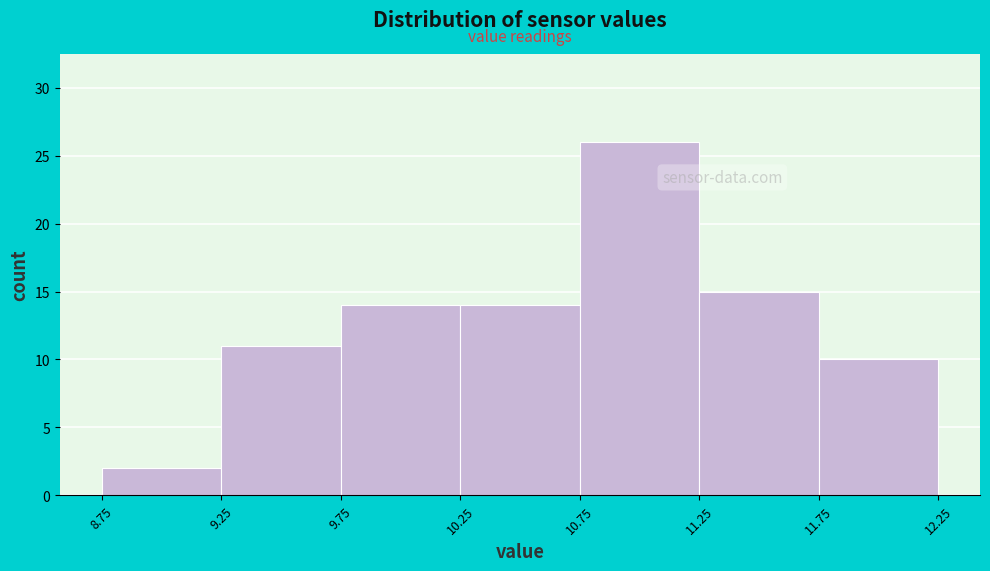

What is the height of the bar covering 8.75 to 9.25 on the x-axis? The values are not printed on the chart, so give them approximately, as read against the axis.

2